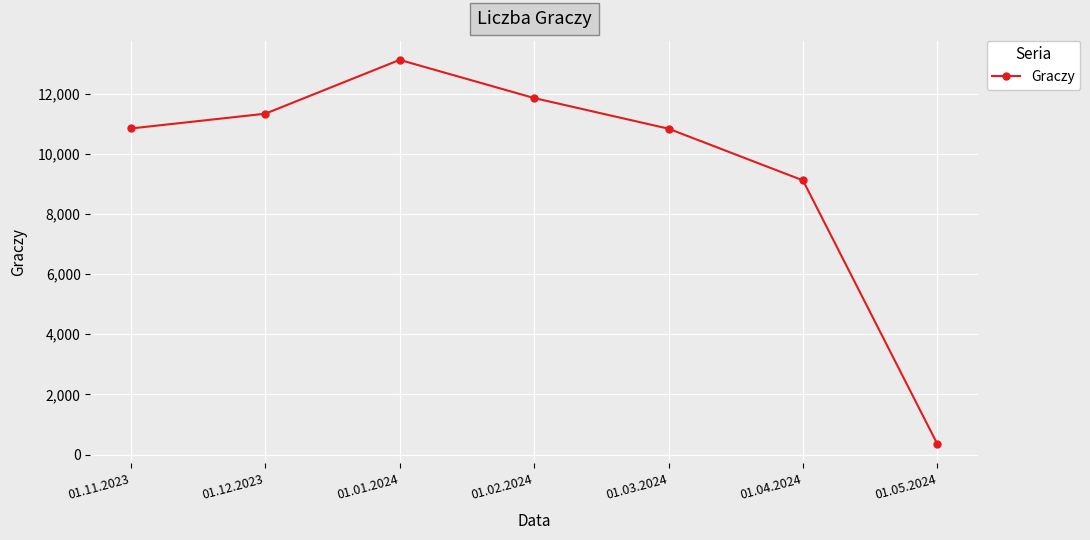

What is the difference between the values at 01.03.2024 and 01.01.2024?

2288